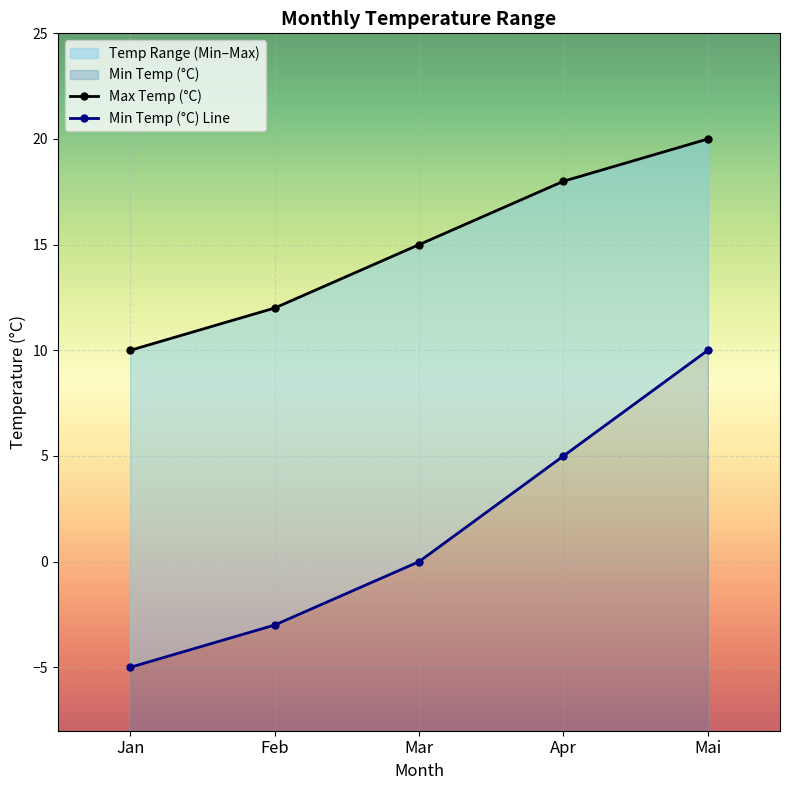

Which series has the largest total across all categories?

Max Temp (°C)